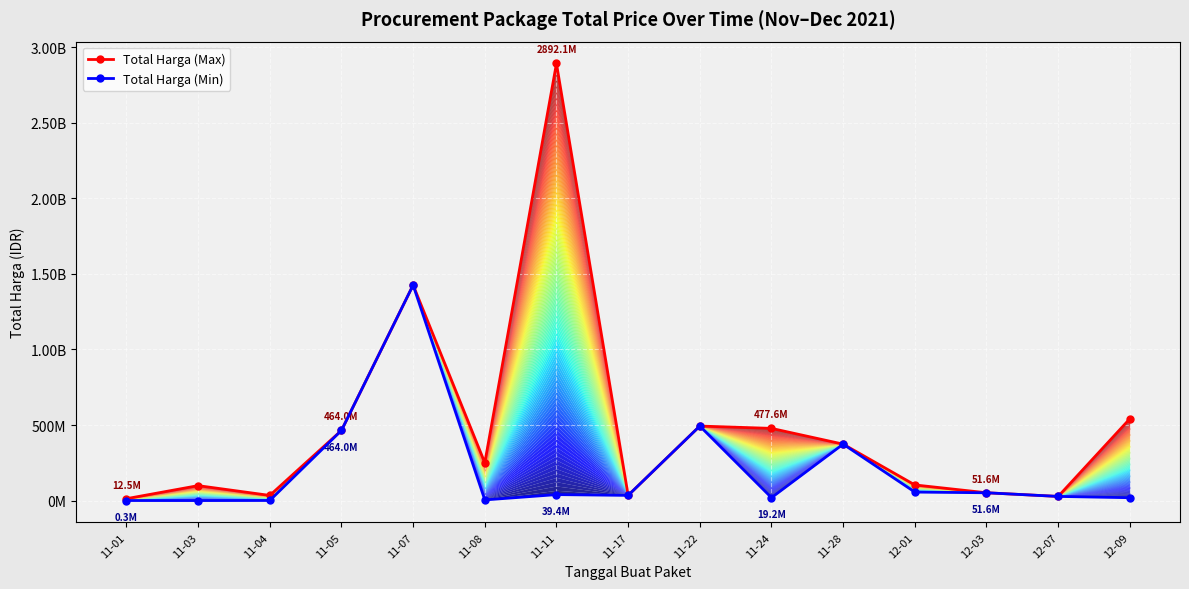

The value of Total Harga (Min) at 12-01 is 56152800. True or false?

True